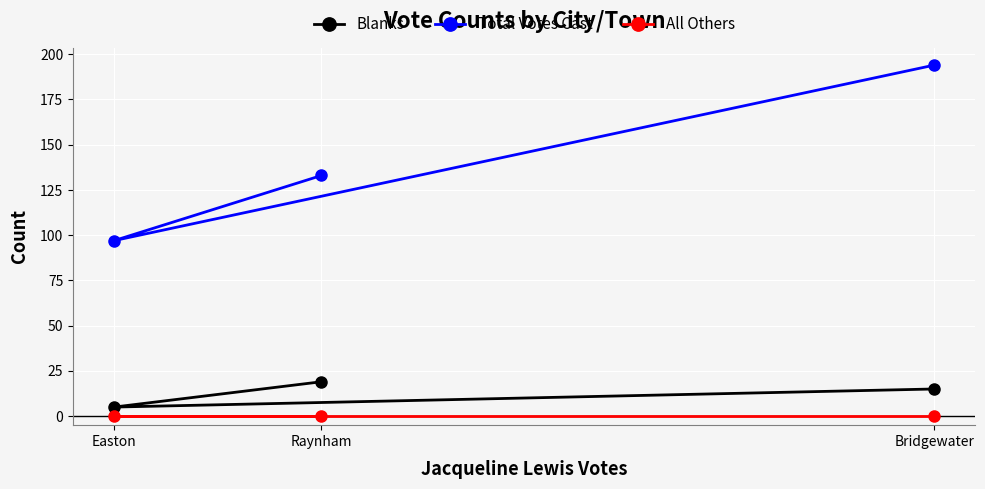

Between Easton and Raynham, which series saw the biggest shift?

Total Votes Cast